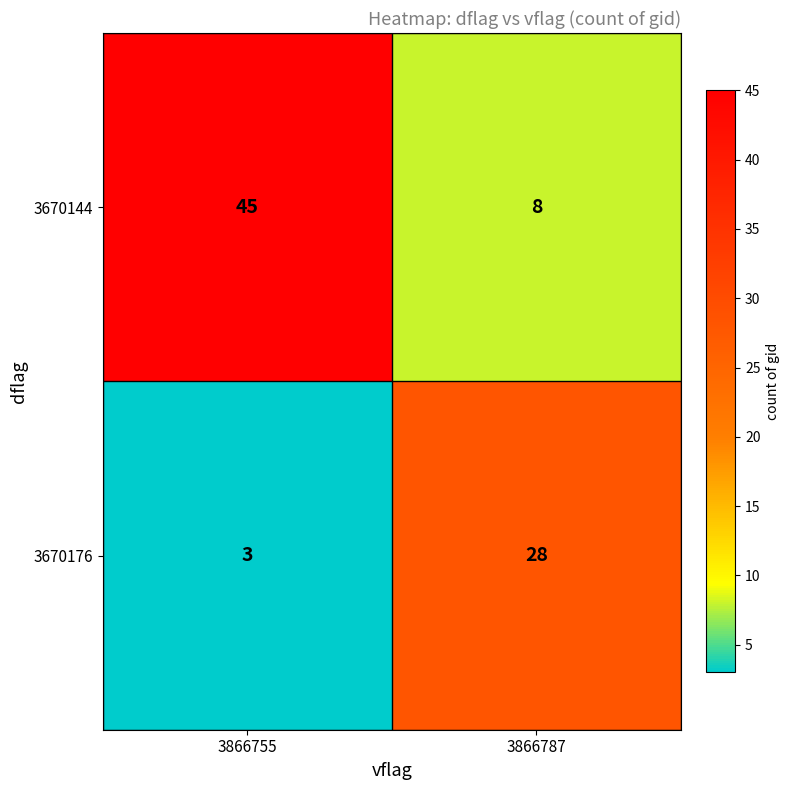

The 3670144 series shows 80 at 3866755. True or false?

False